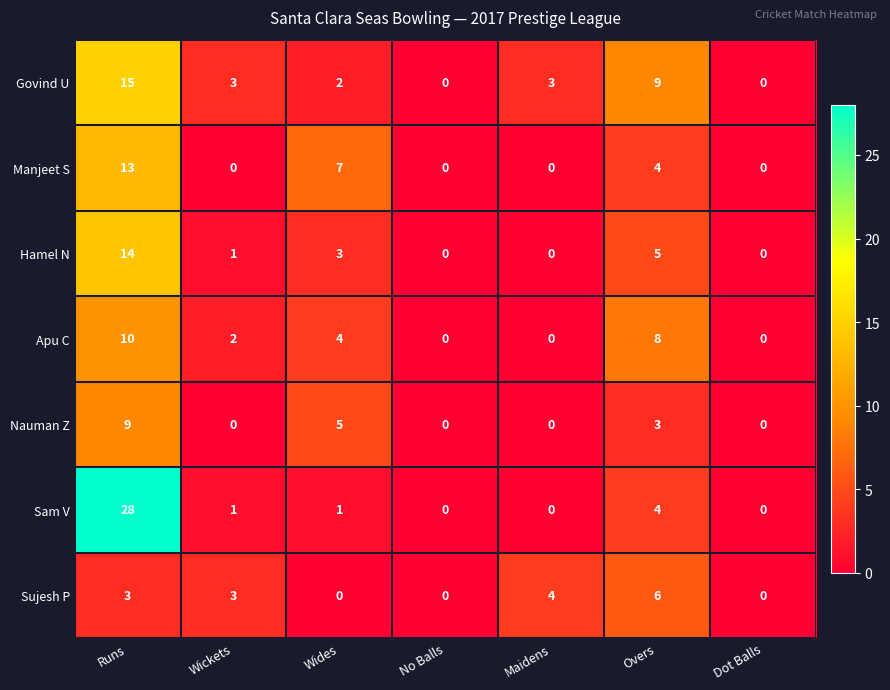

What is the difference between the Manjeet S values at Wides and Wickets?

7